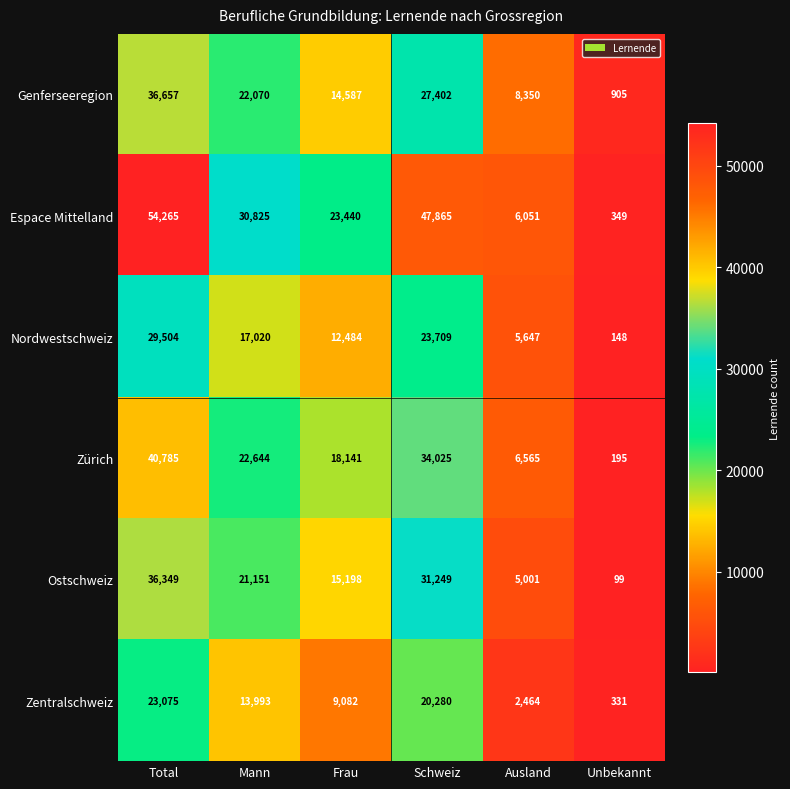

Which series has the largest total across all categories?

Espace Mittelland